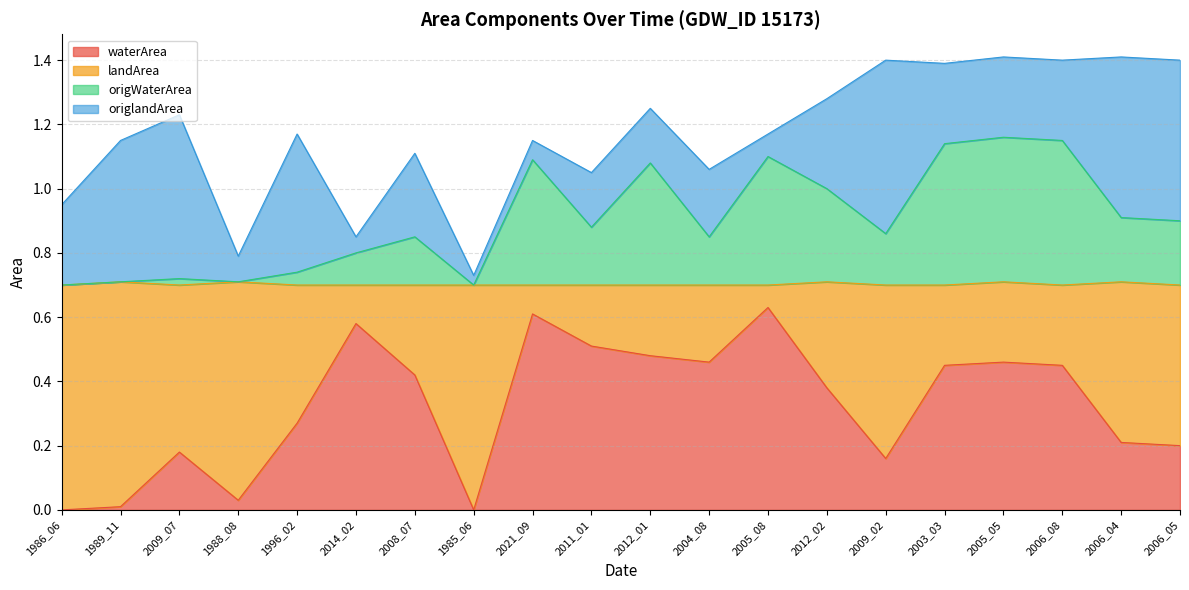

Is it true that waterArea equals 0.0 at 1989_11?

True